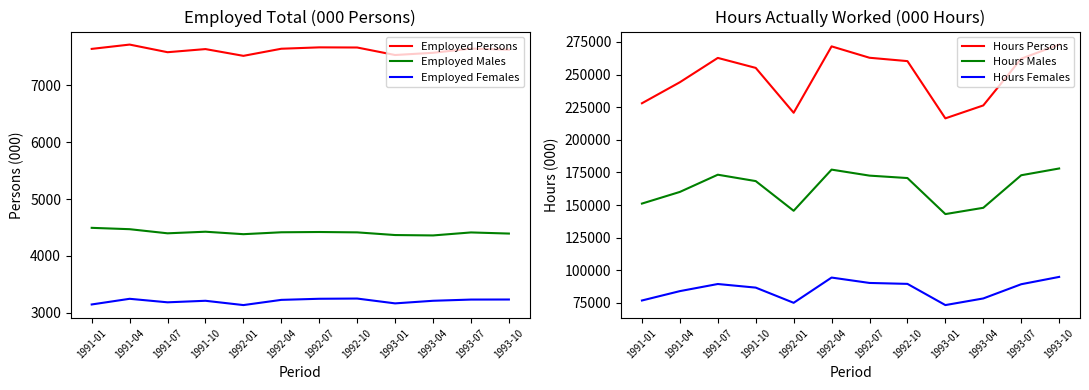

What is the difference between the second highest and minimum values in the Employed Females series?

111.1